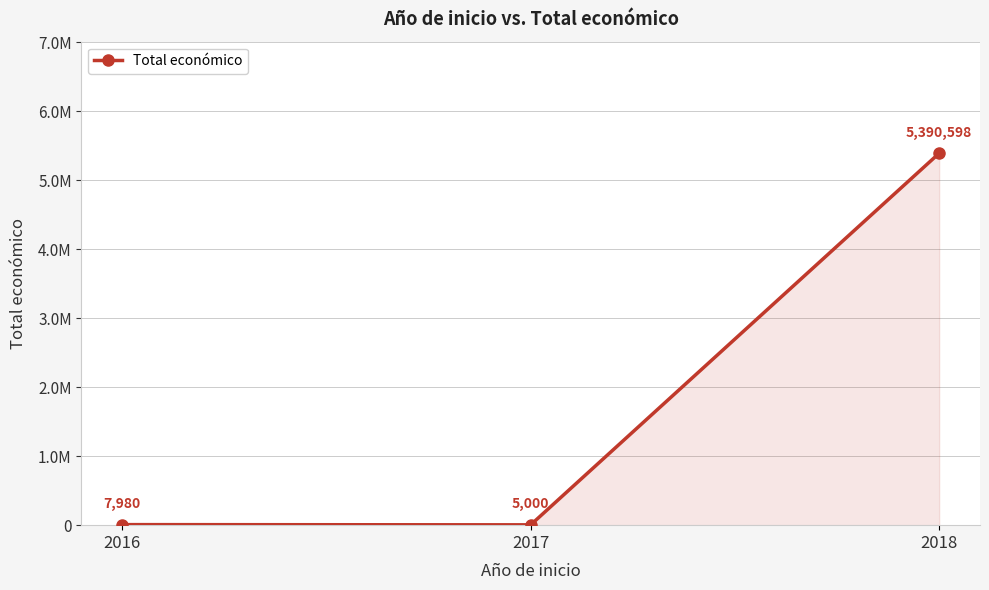

Is it true that the value at 2018 is 3188544?

False